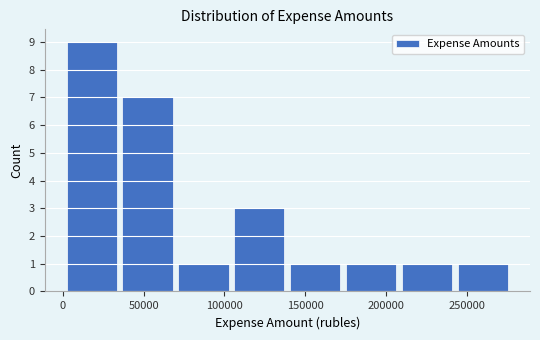

Reading left to right, list every bar in this chart as the range it spans on the x-axis followed by its height. Neither the bar edges nor the heights are printed on the chart, so give them approximately, as read against the axes.

0 to 35000: 9
35000 to 70000: 7
70000 to 105000: 1
105000 to 140000: 3
140000 to 175000: 1
175000 to 210000: 1
210000 to 245000: 1
245000 to 275000: 1